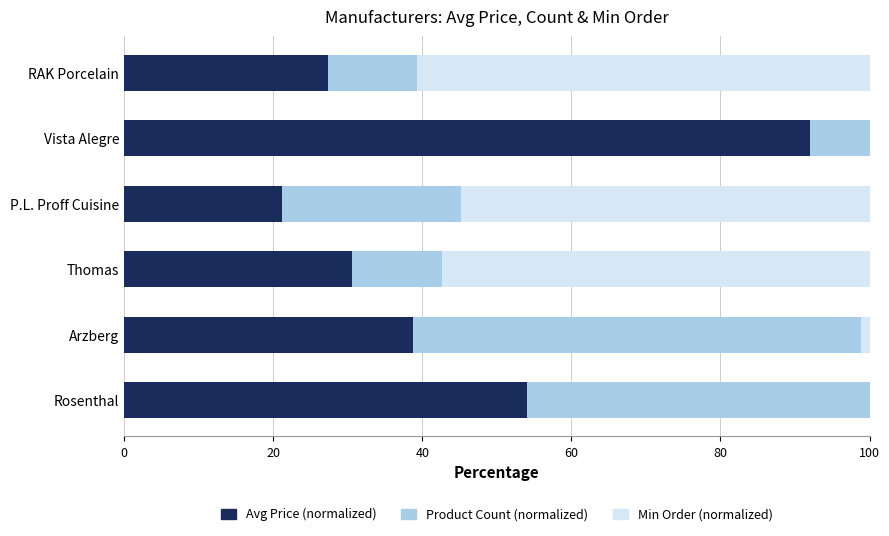

How many groups of bars are there?

6